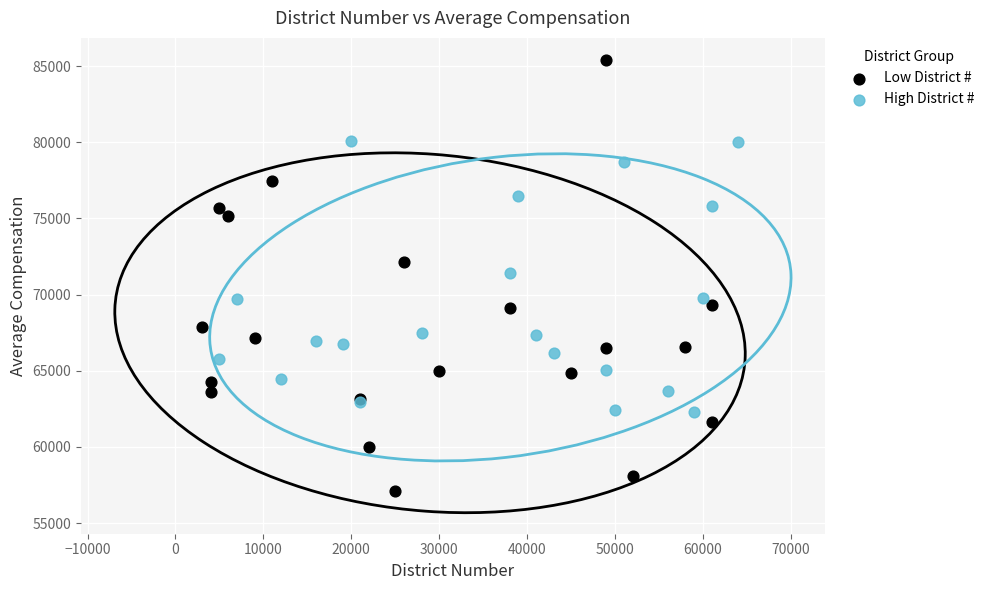

Which series has the widest spread of Y values?

Low District #